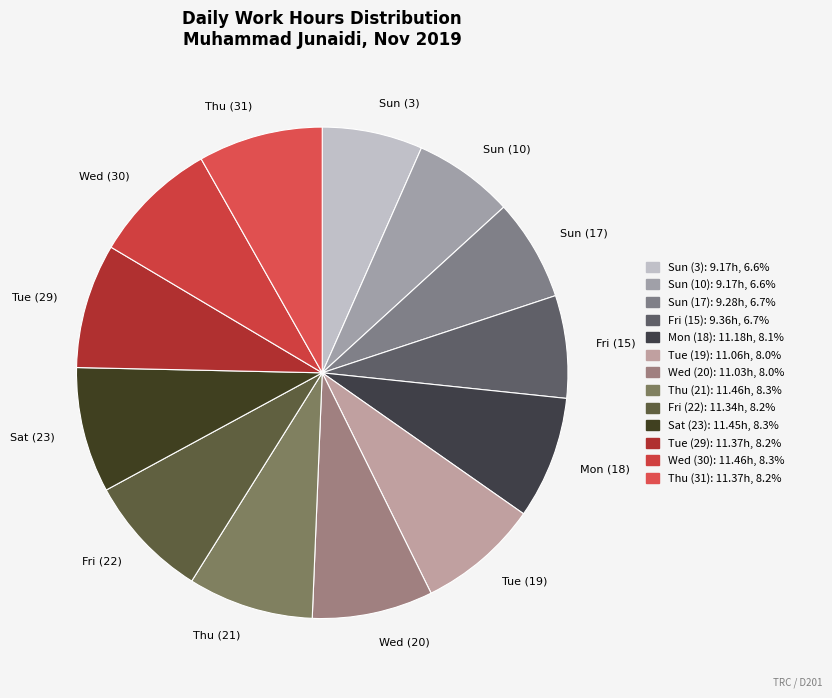

Does Sun (10) represent more than half of the total?

No